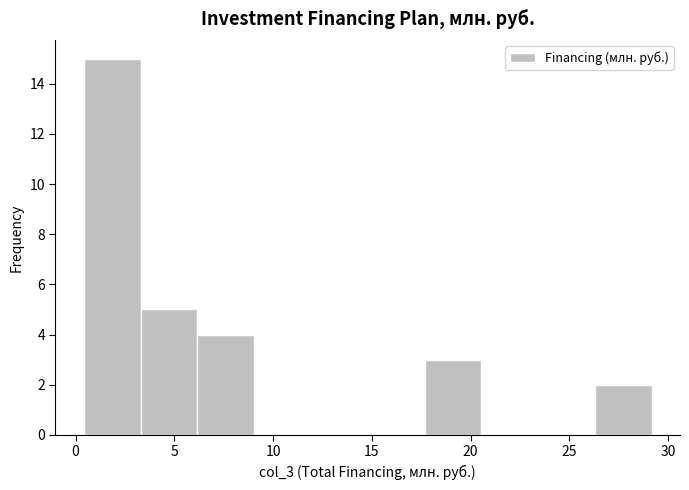

What is the height of the bar covering 6.0 to 9.0 on the x-axis? Neither the bar edges nor the heights are printed on the chart, so give them approximately, as read against the axes.

4